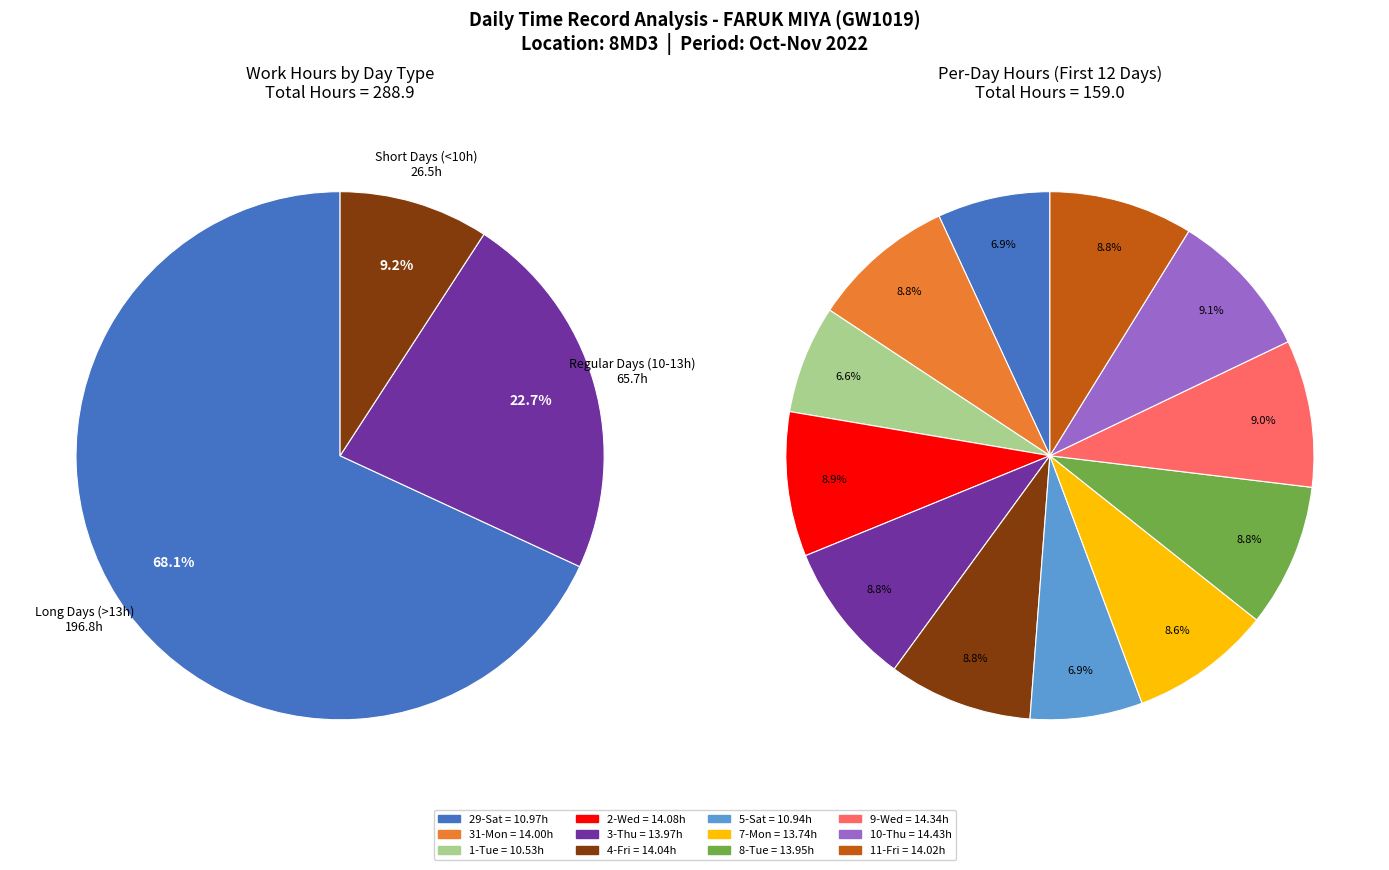

What is the largest slice in the pie chart?

10-Thu